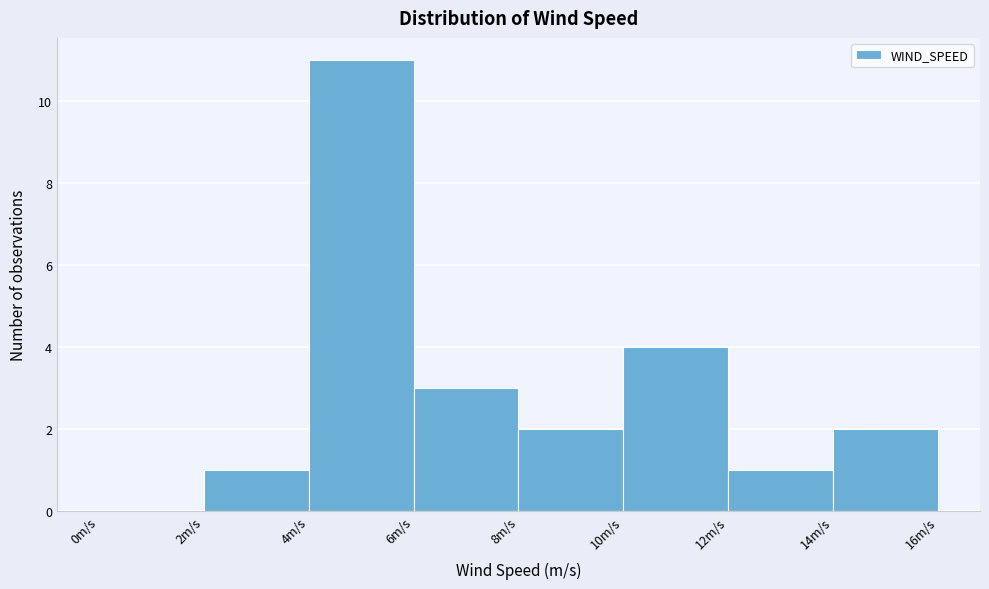

Reading left to right, list every bar in this chart as the range it spans on the x-axis followed by its height. The values are not printed on the chart, so give them approximately, as read against the axis.

0 to 2: 0
2 to 4: 1
4 to 6: 11
6 to 8: 3
8 to 10: 2
10 to 12: 4
12 to 14: 1
14 to 16: 2